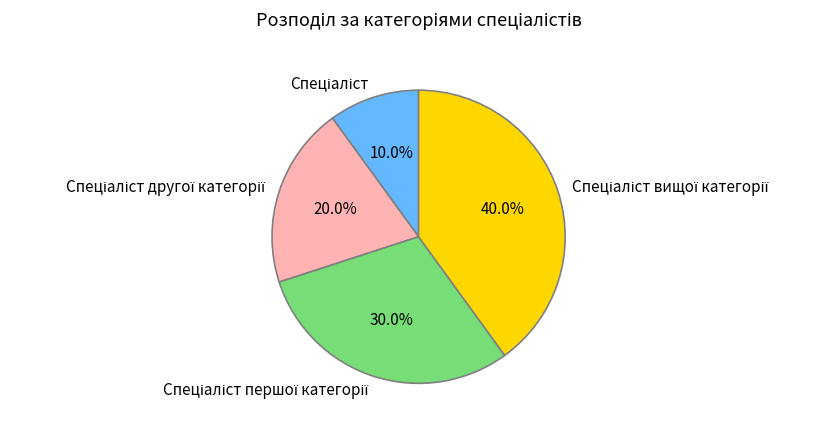

Is there a majority slice in this chart?

No